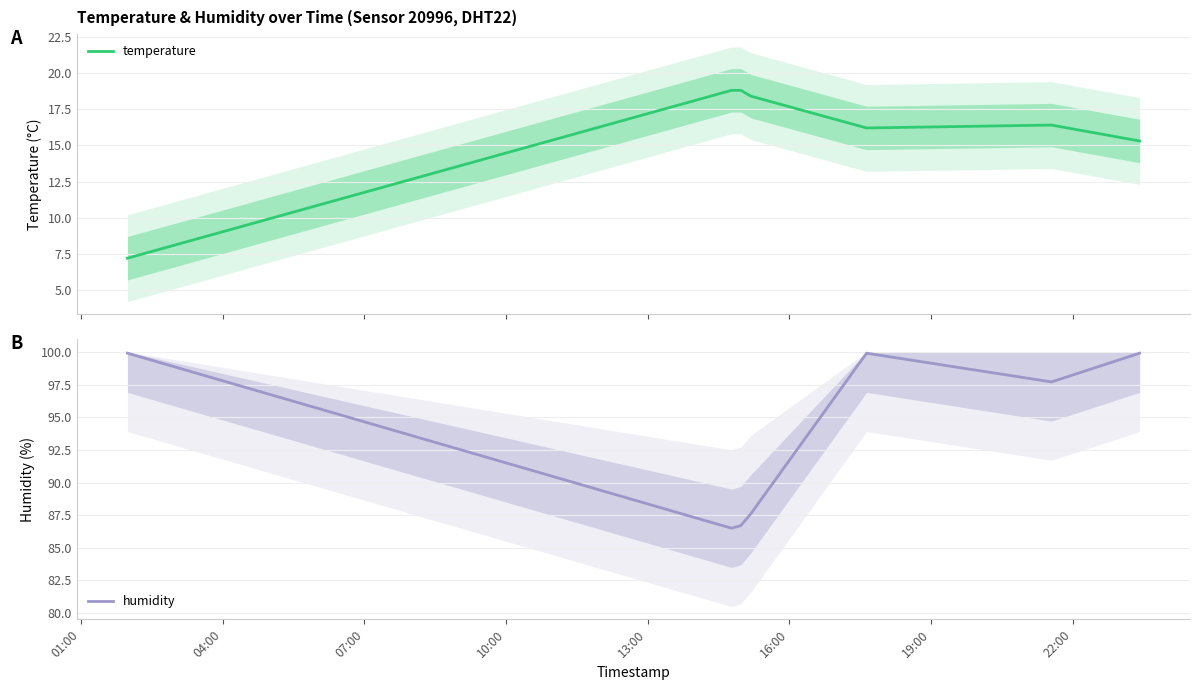

Reading left to right, extract all data points from this chart.

temperature: 7.2	18.8	18.8	18.4	16.2	16.4	15.3
humidity: 99.9	86.5	86.7	87.6	99.9	97.7	99.9